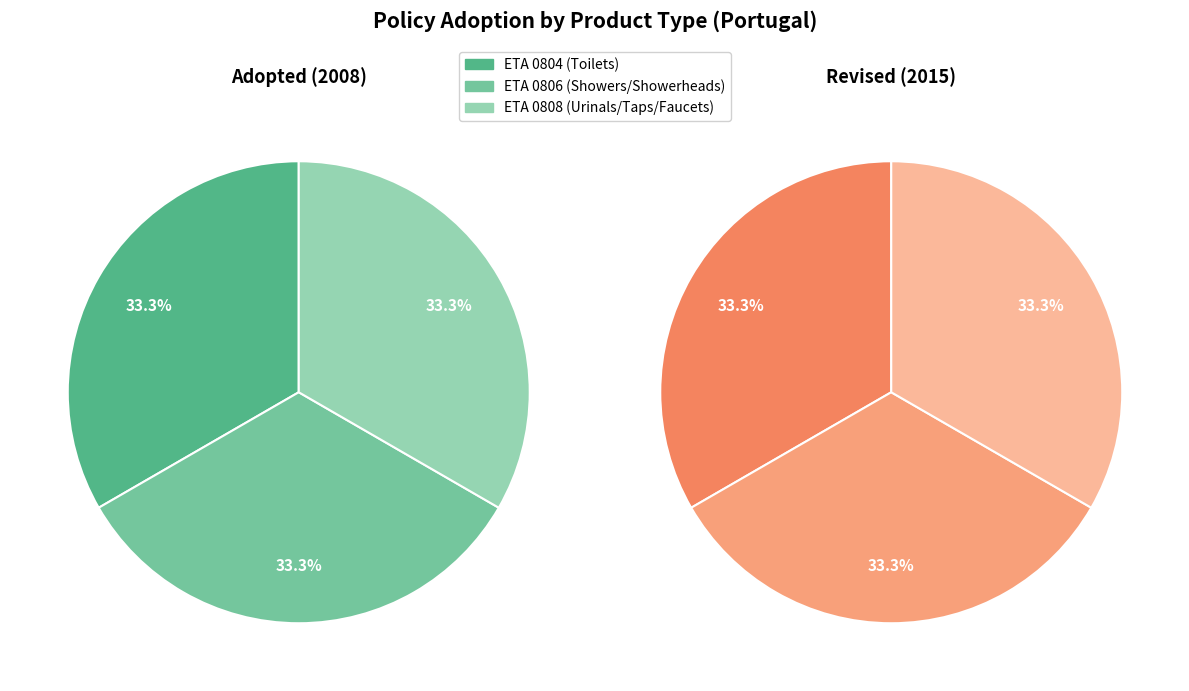

Rank the series by their average value, from lowest to highest.

Adopted, Revised